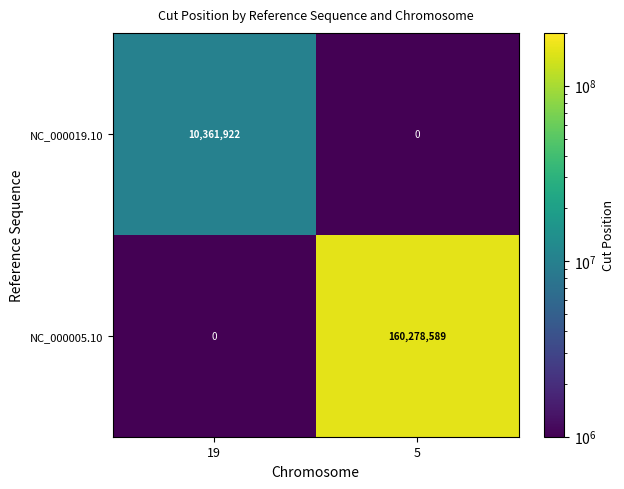

Which category has the highest value across all series?

5